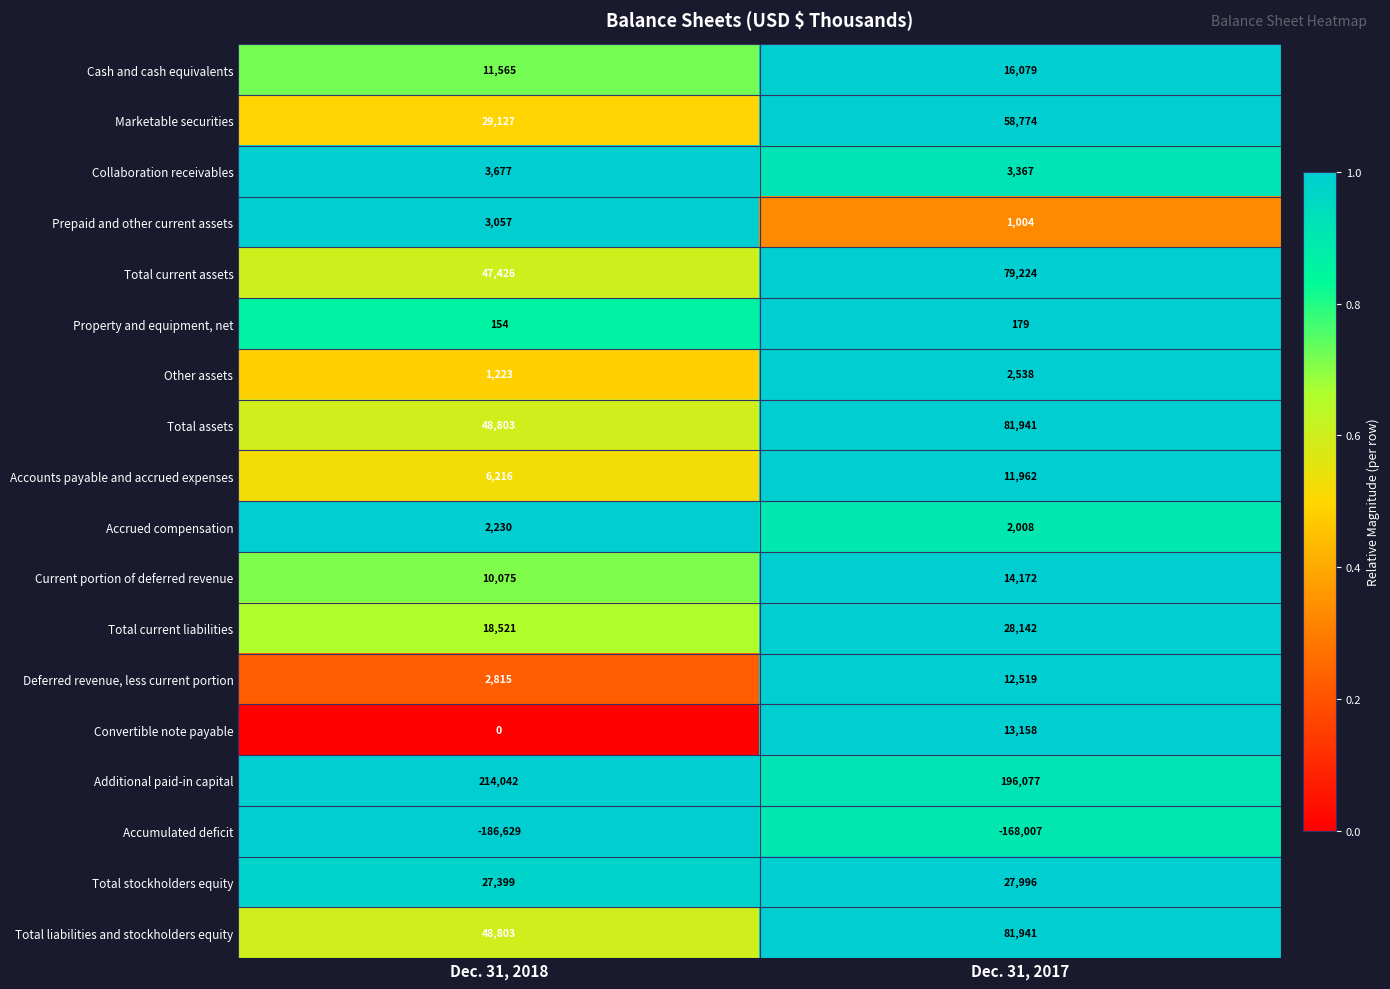

What is the average value of the Additional paid-in capital series?

205060